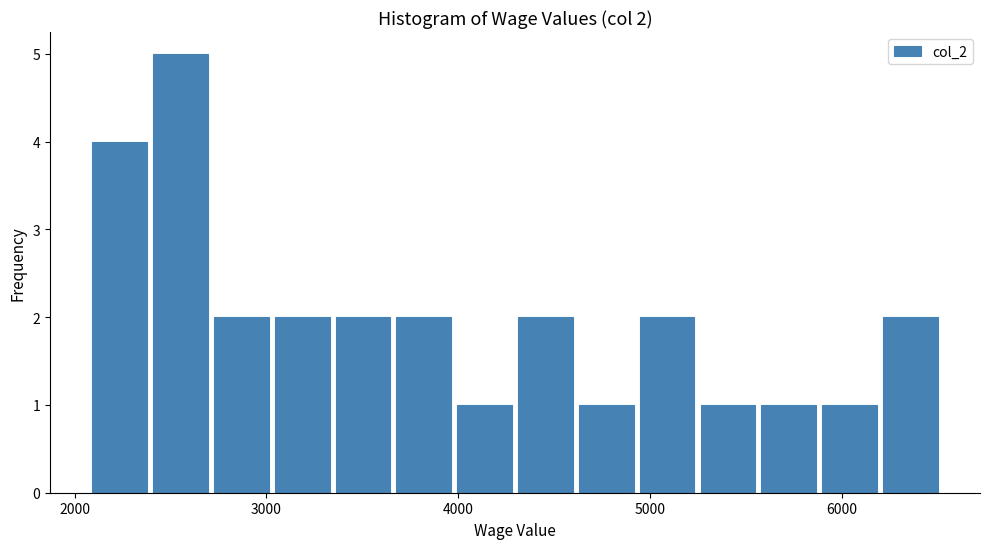

Around what value on the x-axis is the tallest bar? Give the approximate position of its centre, as read against the axis.

2600